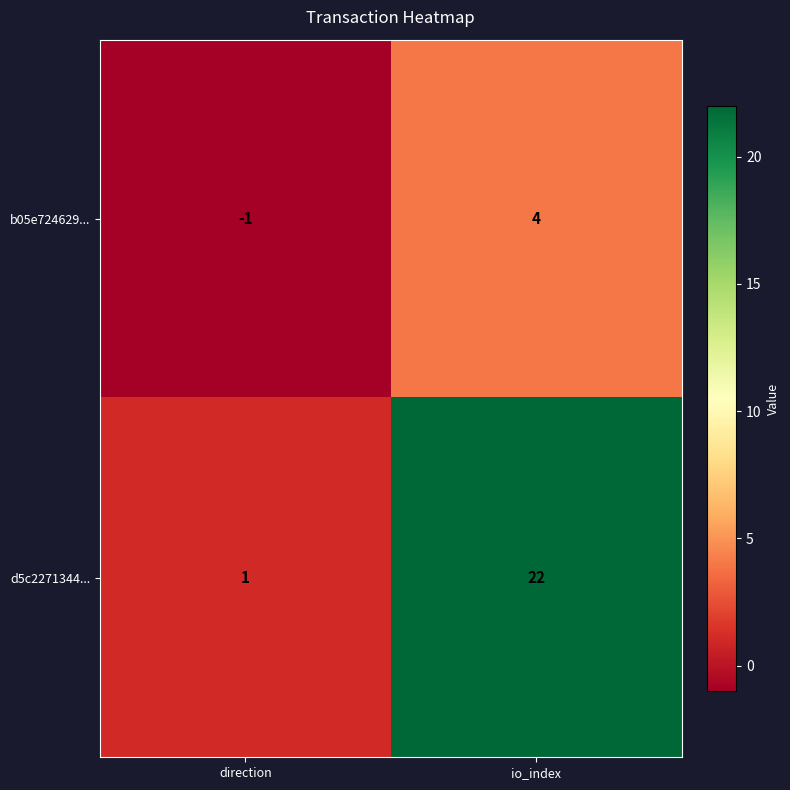

List the series in order of their peak value, lowest first.

b05e724629..., d5c2271344...